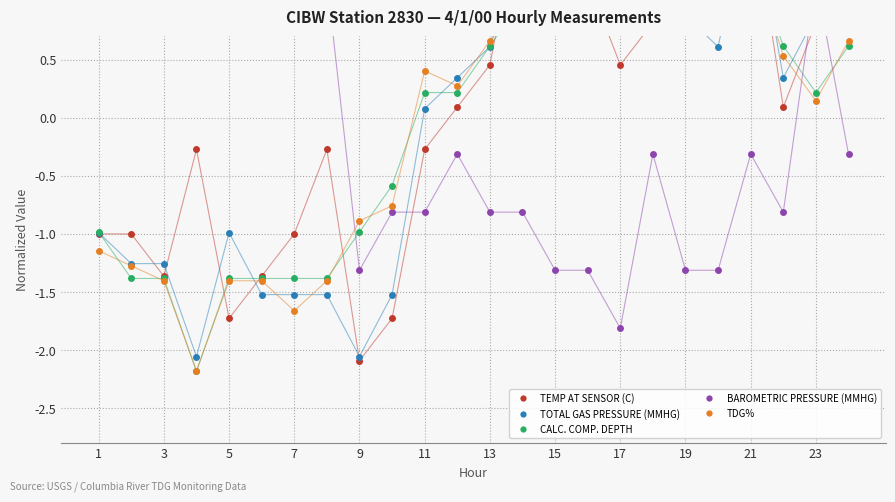

How many lines are shown in the chart?

5